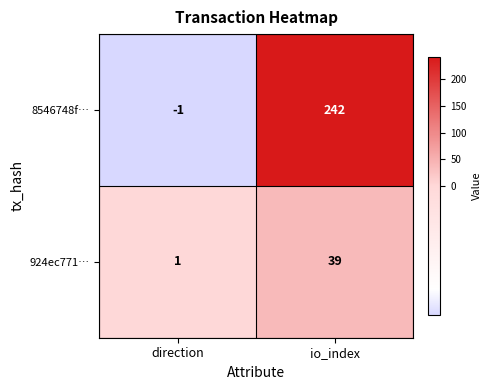

The 8546748f… series shows -1 at direction. True or false?

True